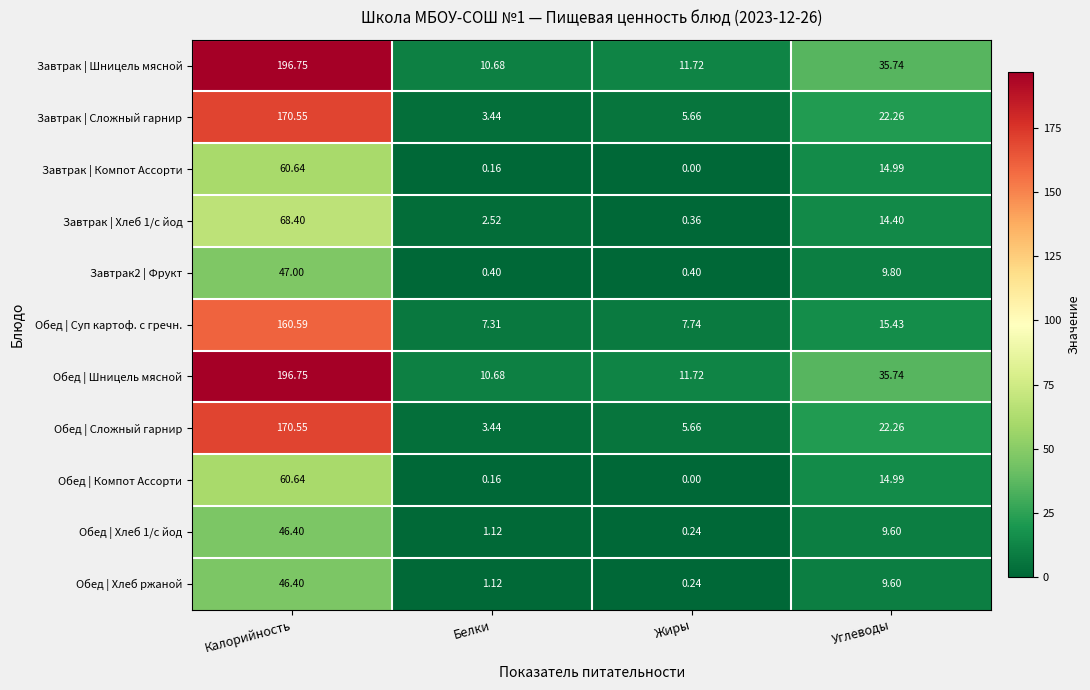

List the labels in order of Обед | Сложный гарнир value, smallest first.

Белки, Жиры, Углеводы, Калорийность